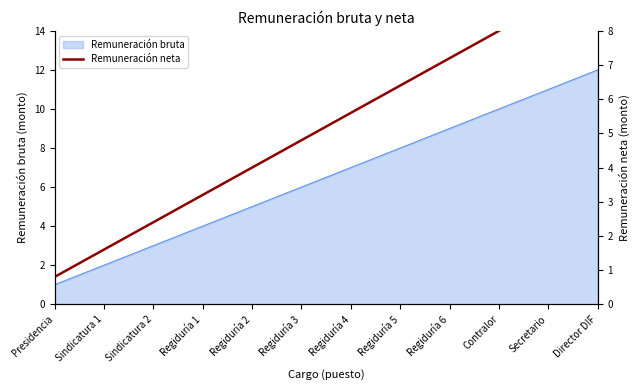

Read the Remuneración bruta value at Secretario.

11